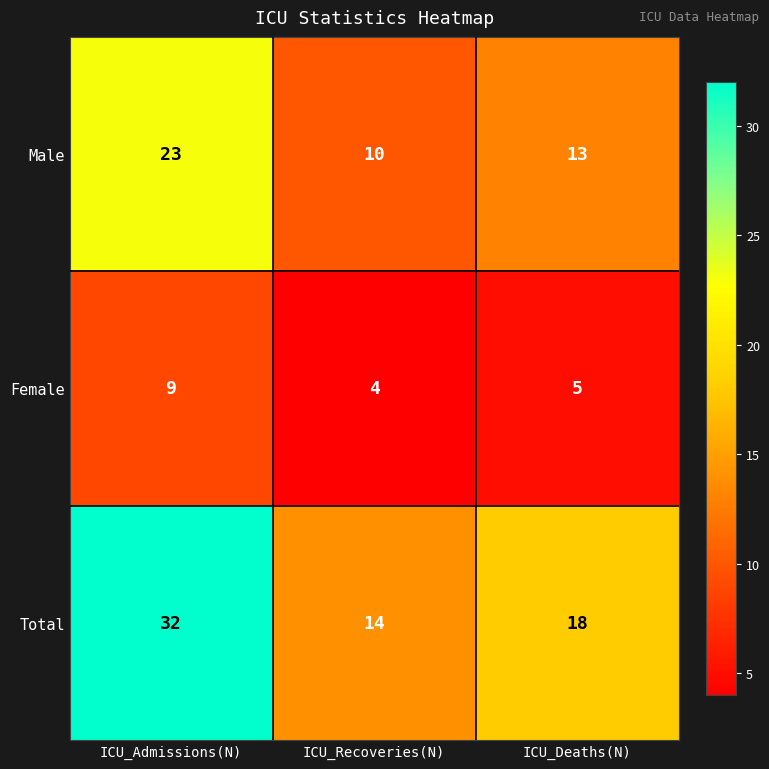

At which label does Female reach its minimum?

ICU_Recoveries(N)